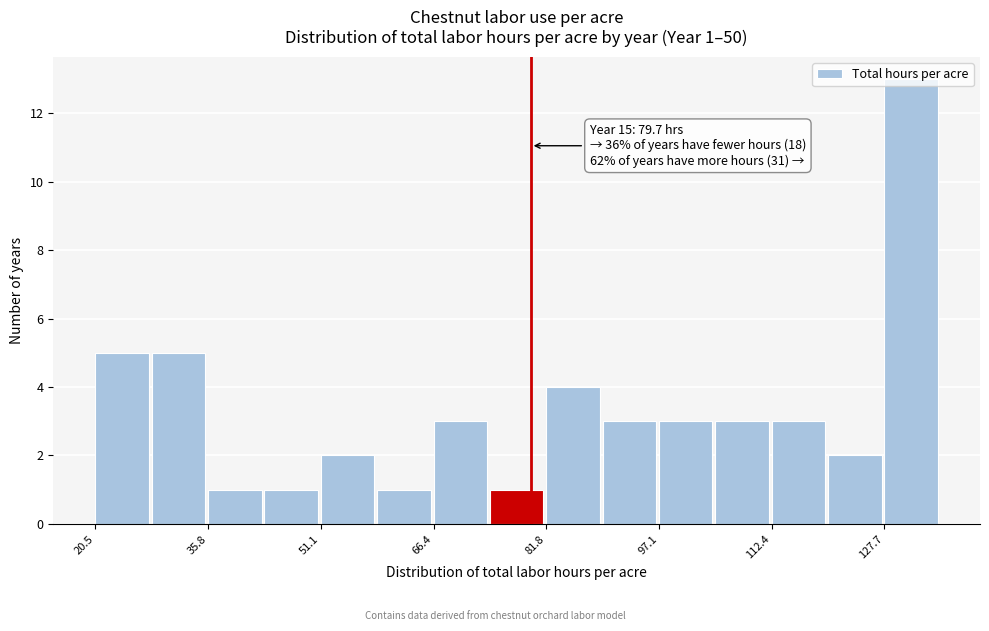

Read against the x-axis, roughly where is the centre of the tallest bar?

132